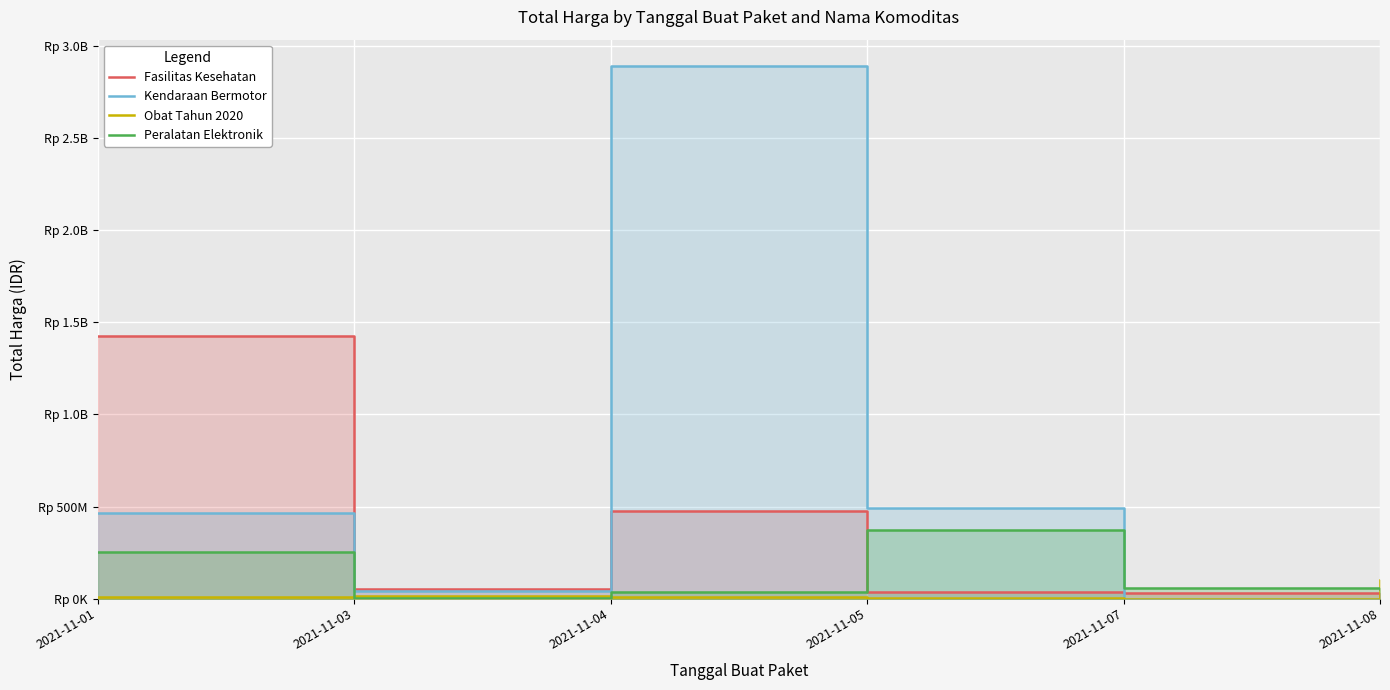

At which label does Peralatan Elektronik reach its peak?

2021-11-05